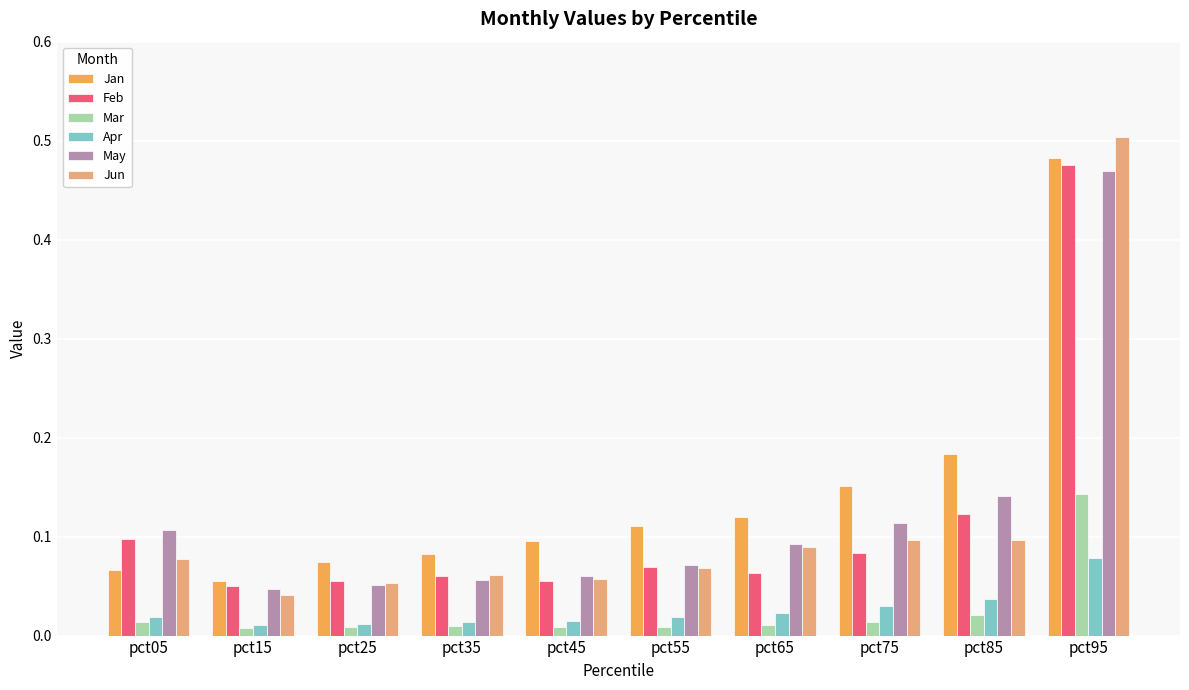

What is the difference between the maximum and minimum values in the Jan series?

0.4